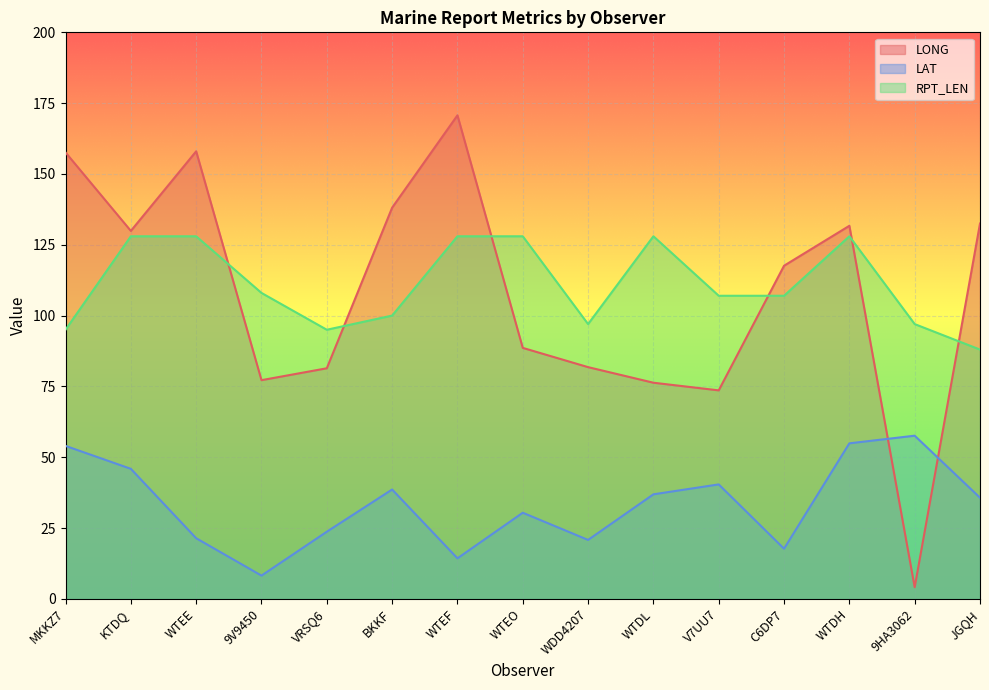

What is the sum of all RPT_LEN values?

1662.0